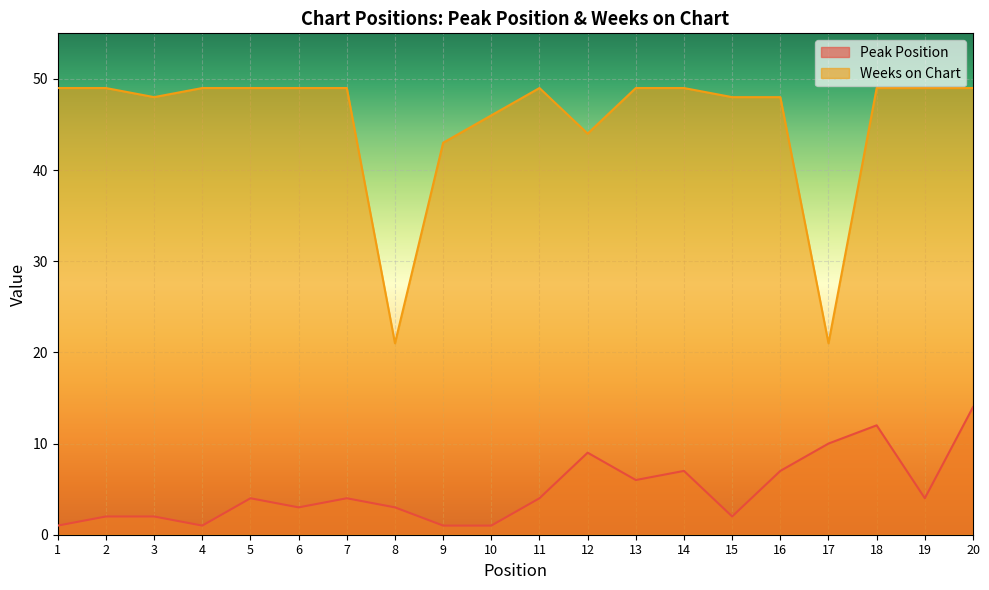

What is the maximum value for Weeks on Chart?

49